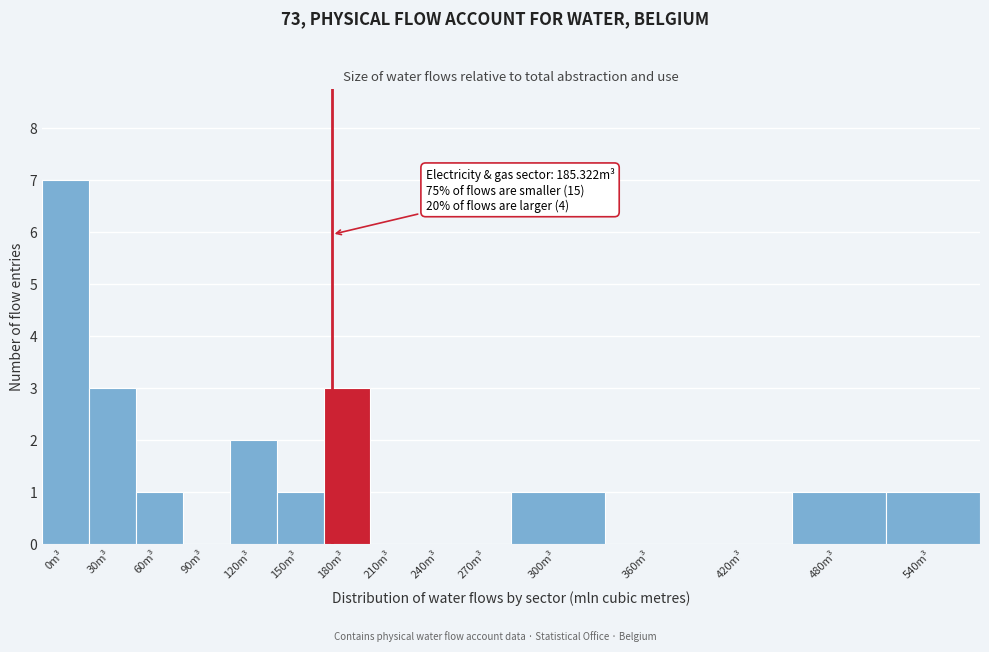

Reading left to right, transcribe all the data shown in this chart.

0m³=7	30m³=3	60m³=1	90m³=0	120m³=2	150m³=1	180m³=3	210m³=0	240m³=0	270m³=0	300m³=1	360m³=0	420m³=0	480m³=1	540m³=1